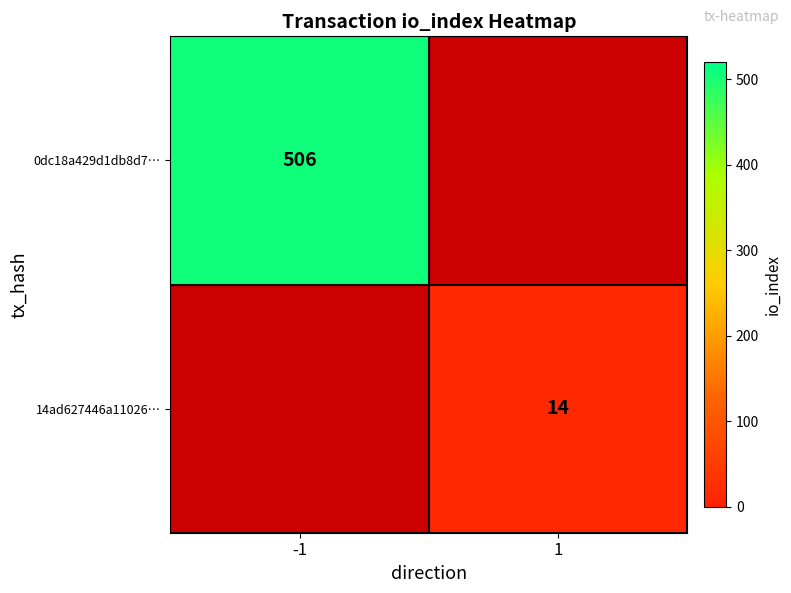

Is the value of 0dc18a429d1db8d7… at -1 greater than the value of 14ad627446a11026… at 1?

Yes